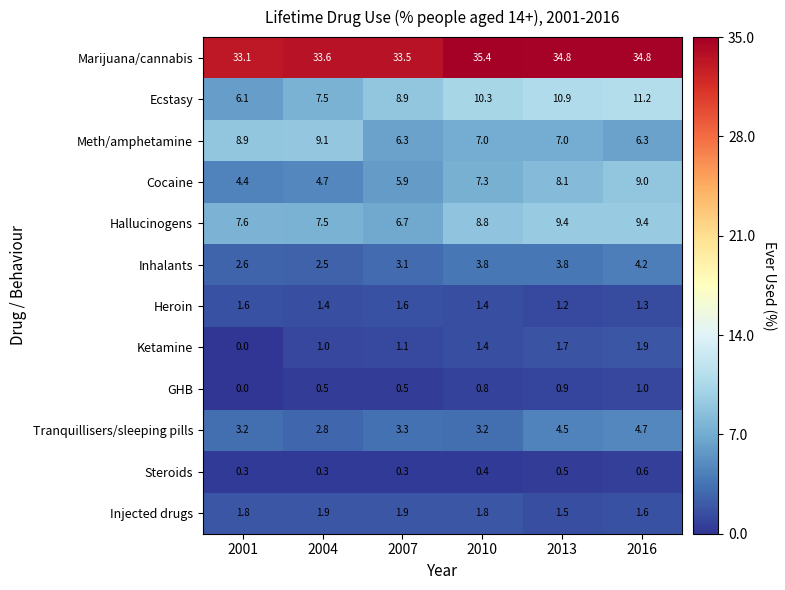

How many series are shown in this chart?

12